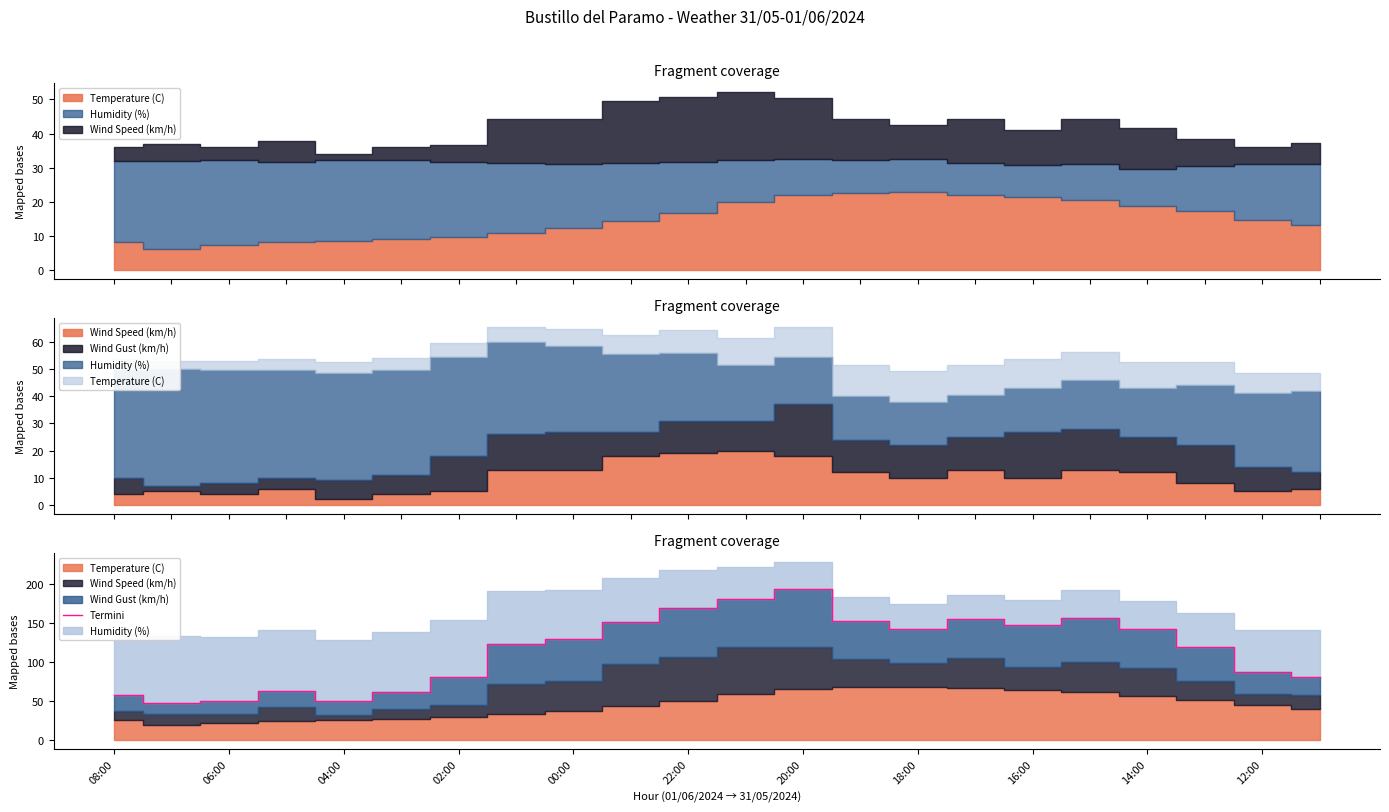

What is the maximum value for Termini?

193.7